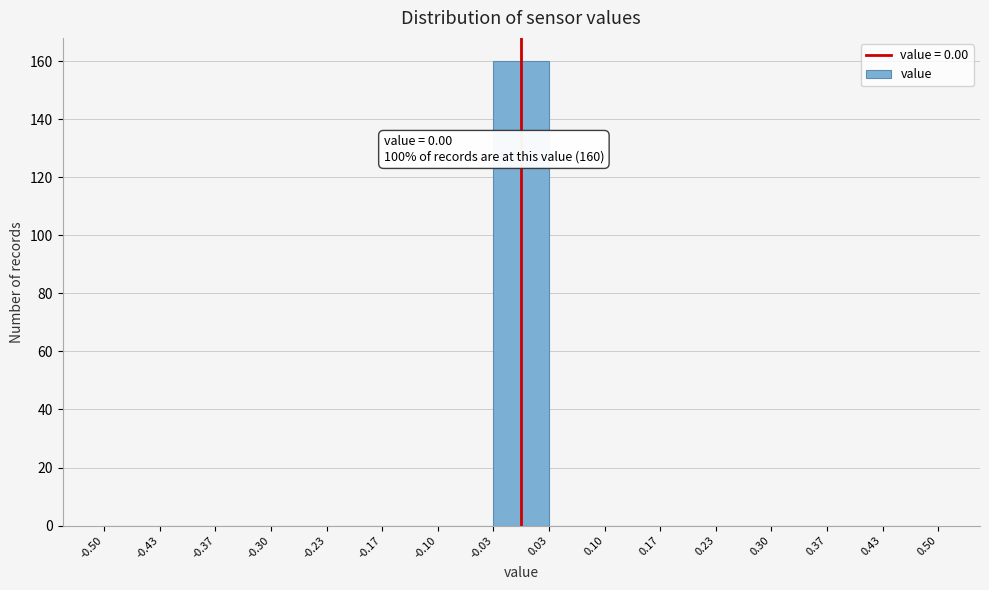

Over which range of the x-axis is the bar tallest?

-0.03 to 0.03